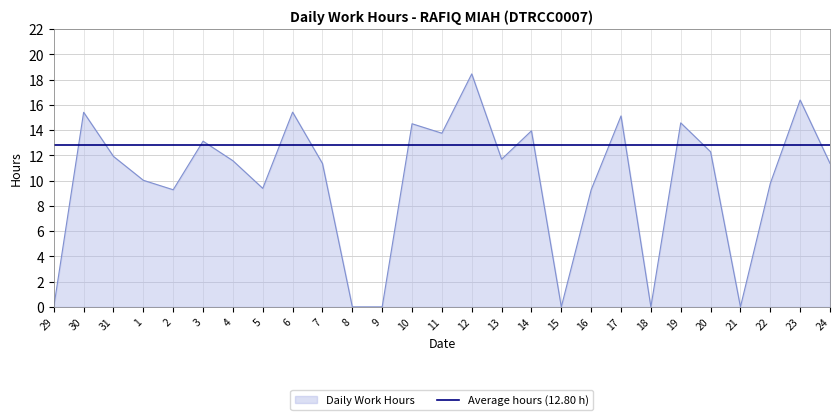

At which label does Daily Work Hours first exceed 11?

30